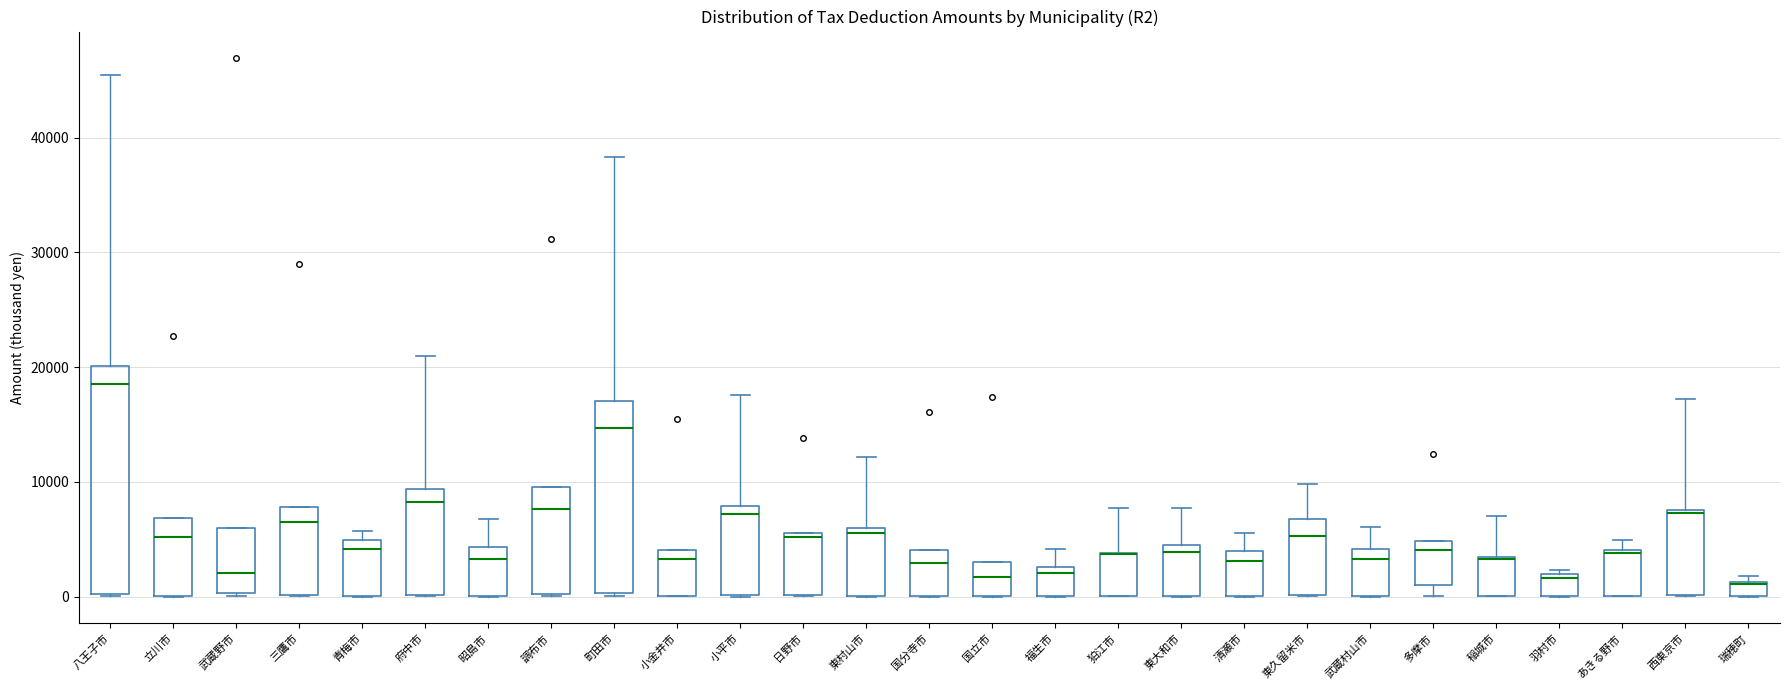

Which box is the tallest, from its lower edge to its upper edge?

八王子市